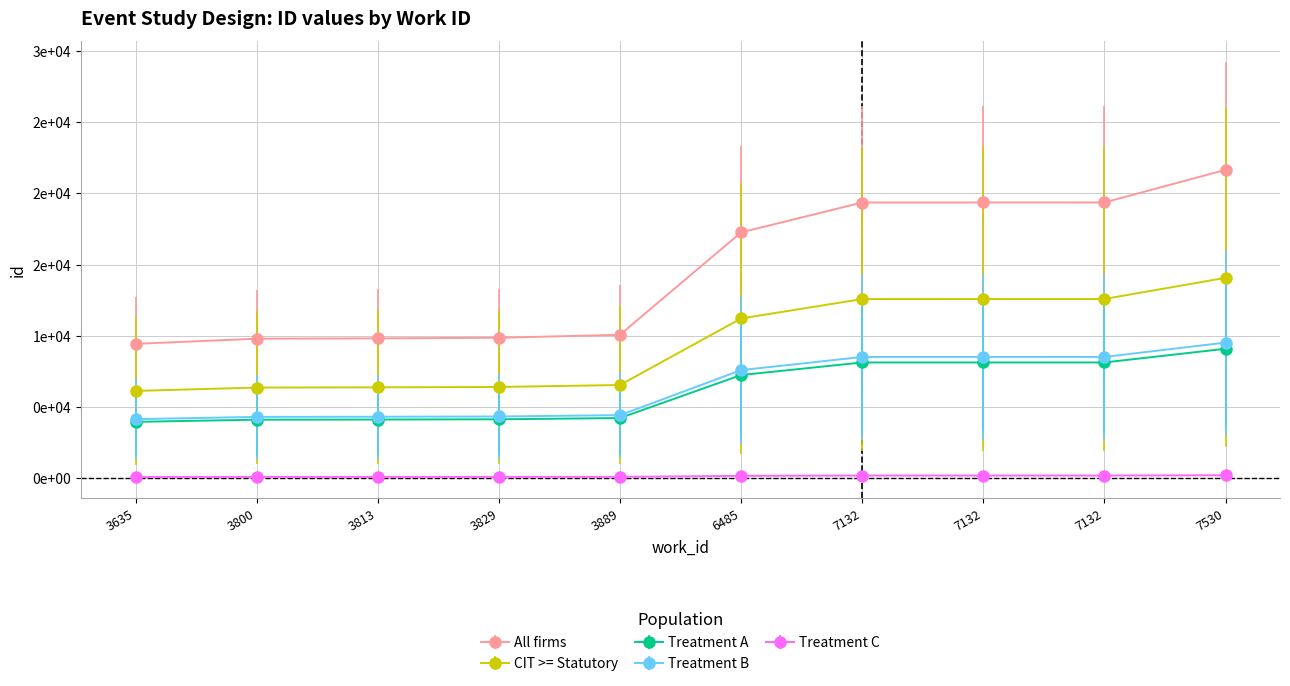

List the series in order of their peak value, highest first.

All firms, CIT >= Statutory, Treatment B, Treatment A, Treatment C